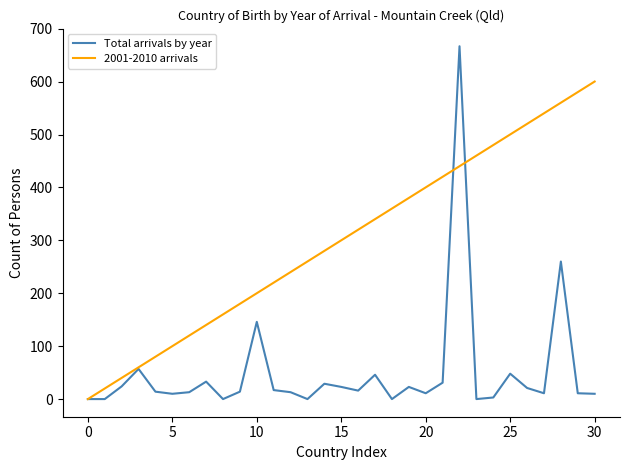

Which series has the largest total across all categories?

2001-2010 arrivals